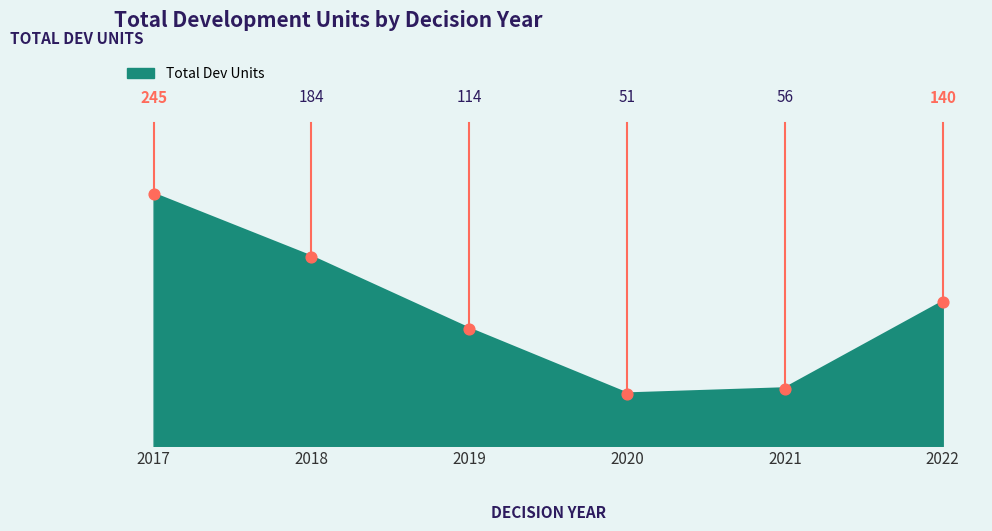

Which has a higher value, 2017 or 2019?

2017